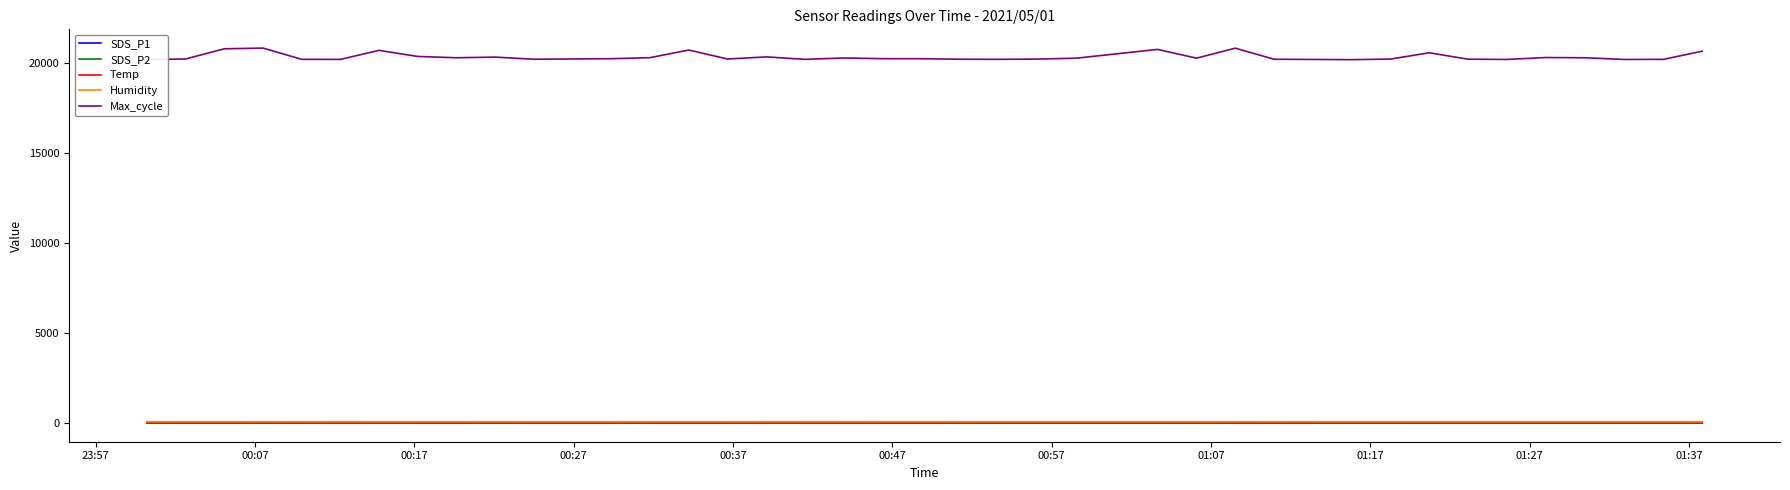

True or false: SDS_P1 and Max_cycle cross at least once.

False